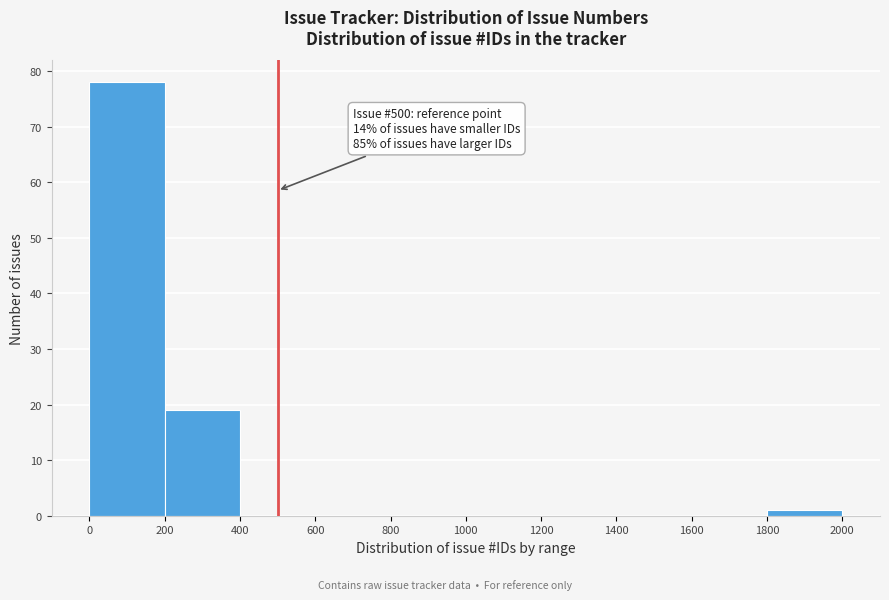

Which range on the x-axis has the tallest bar?

0 to 200